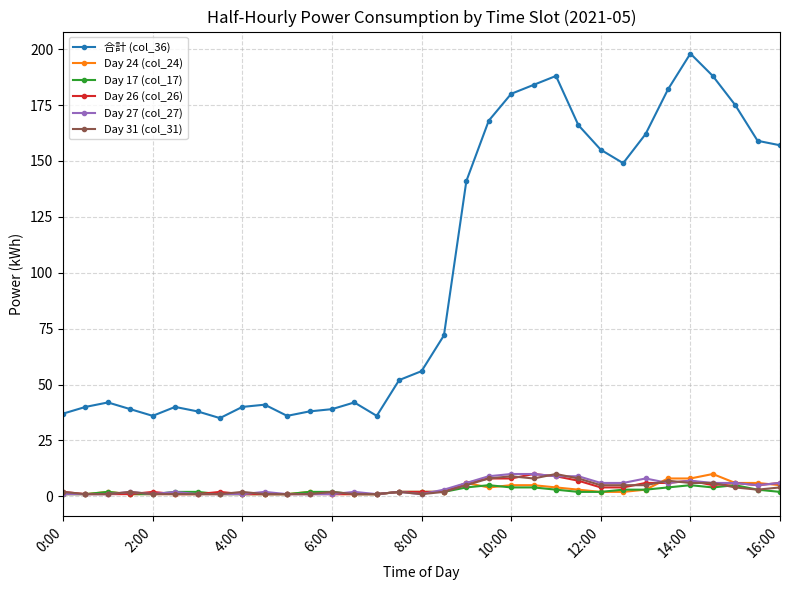

At how many categories does at least one series exceed 186?

3